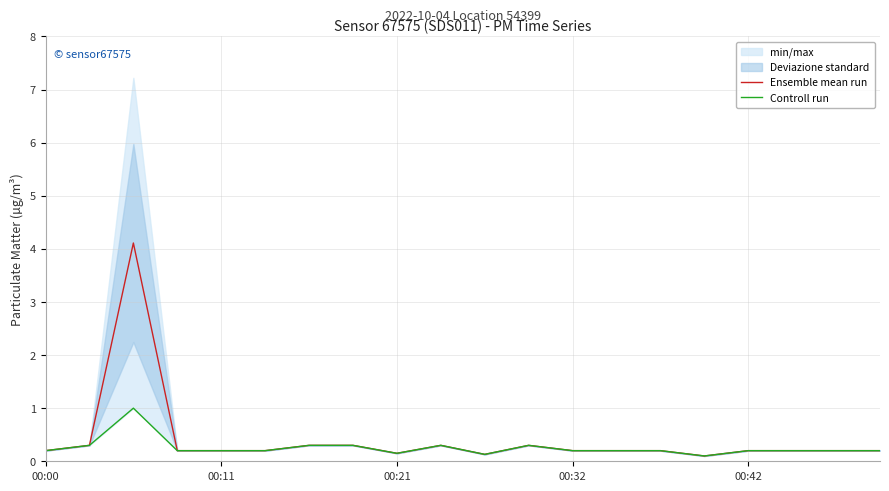

What is the sum of all Controll run values?

5.1